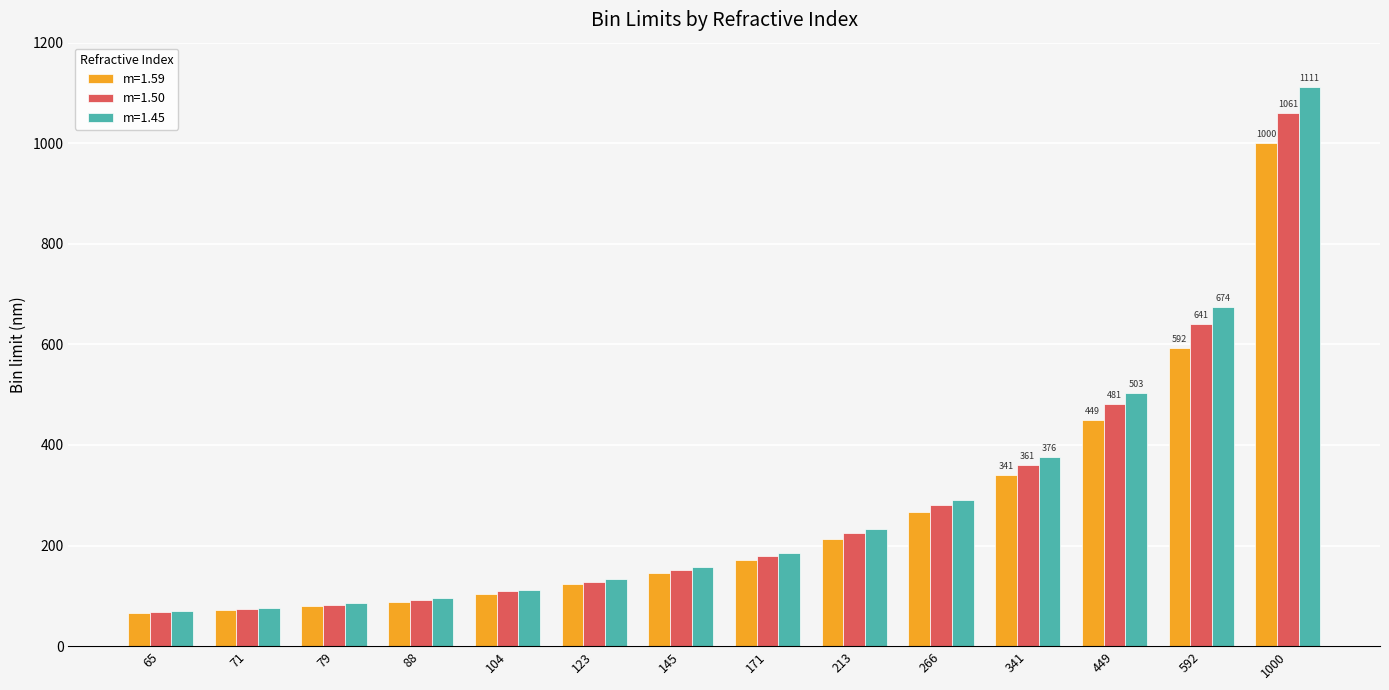

What is the value of the m=1.50 bar at the 14th from the left?

1061